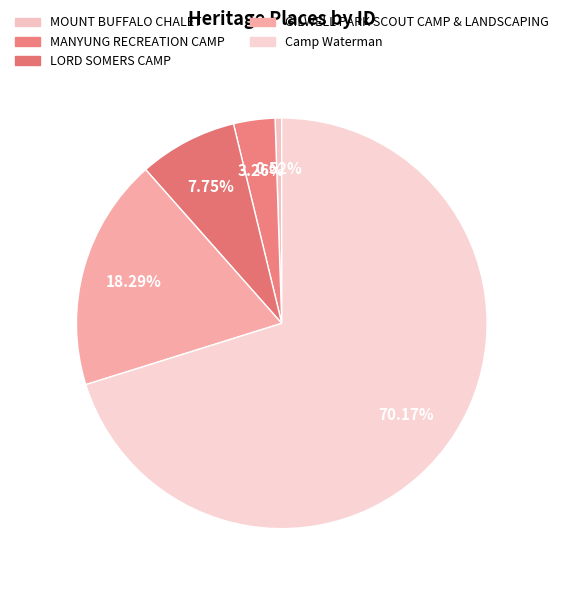

Does any single category account for the majority?

Yes